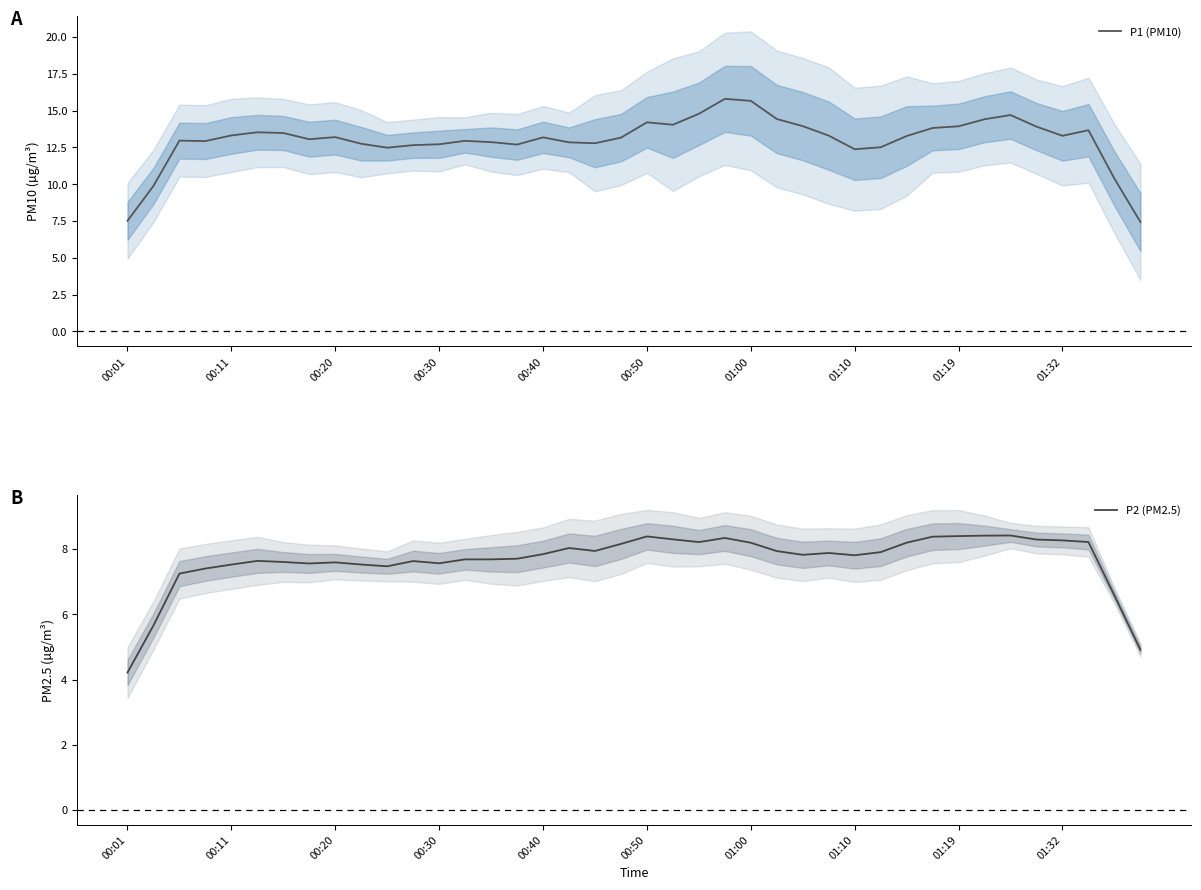

The P1 (PM10) series shows 6.6 at 01:32. True or false?

False